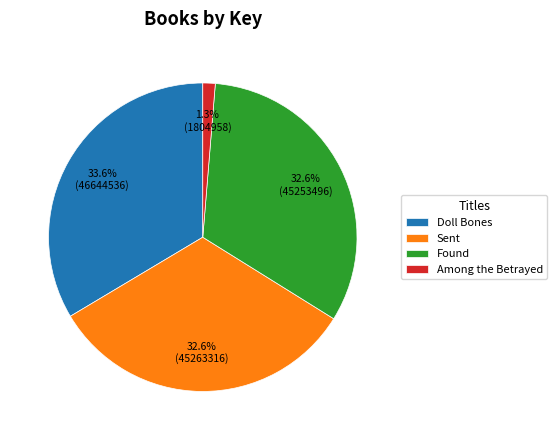

What percentage do Among the Betrayed and Found together represent?

33.9%